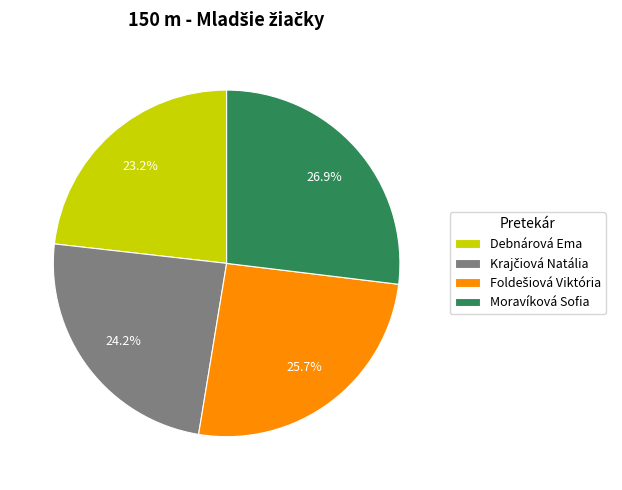

Does Moravíková Sofia represent more than half of the total?

No